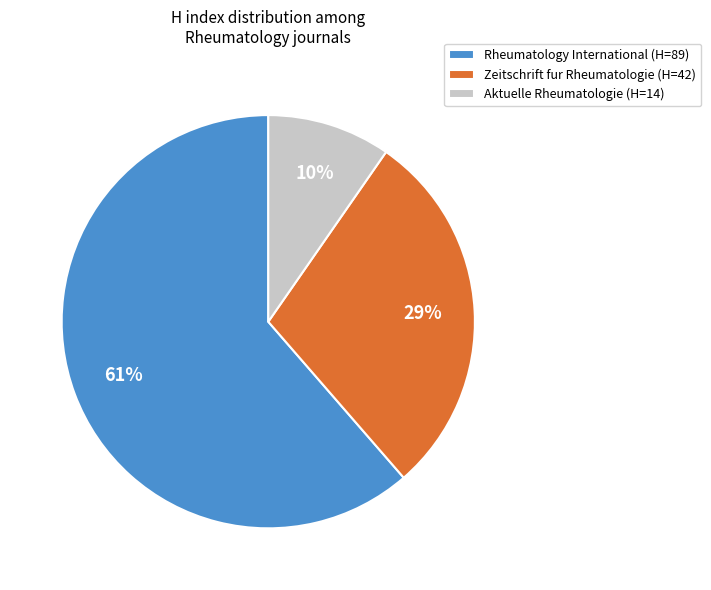

What is the largest slice in the pie chart?

Rheumatology International